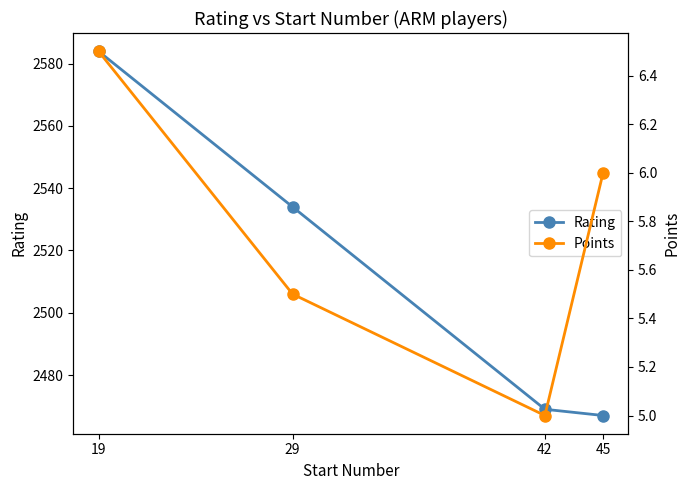

At which category is the sum across all series the highest?

19